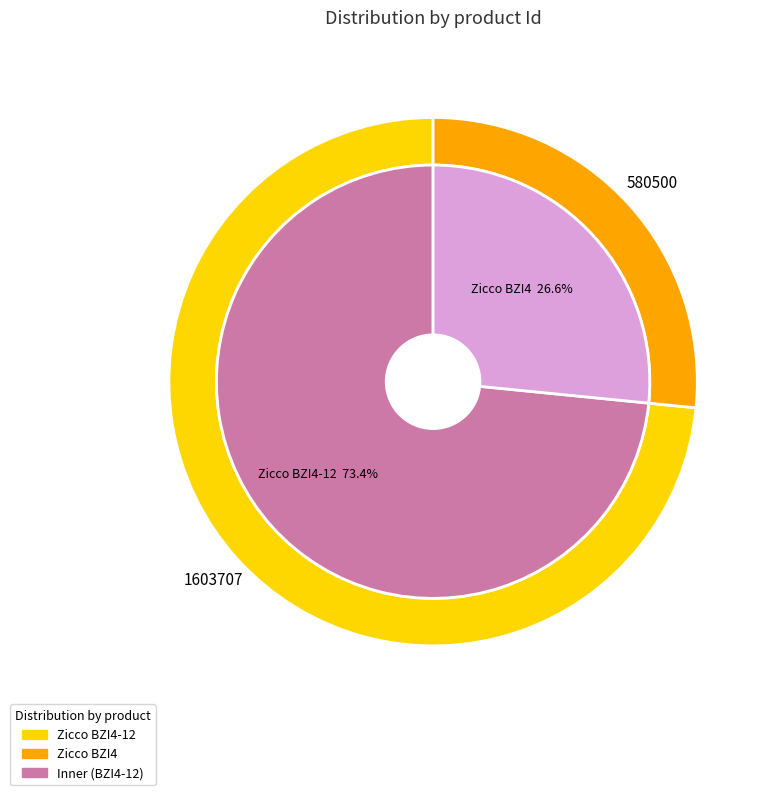

Rank the categories by value from highest to lowest.

Zicco BZI4-12, Zicco BZI4